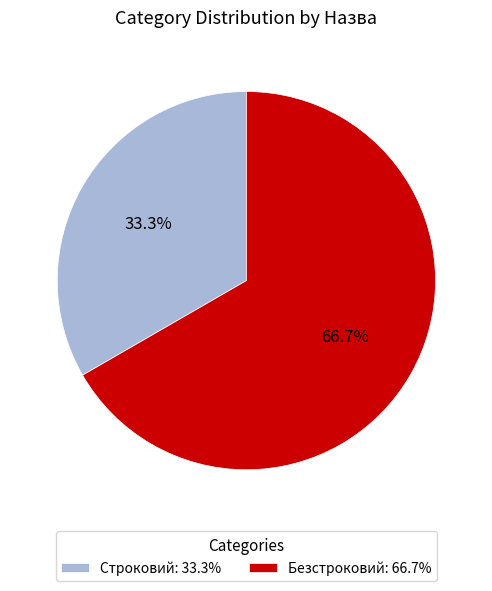

Rank the categories by value from highest to lowest.

Безстроковий, Строковий